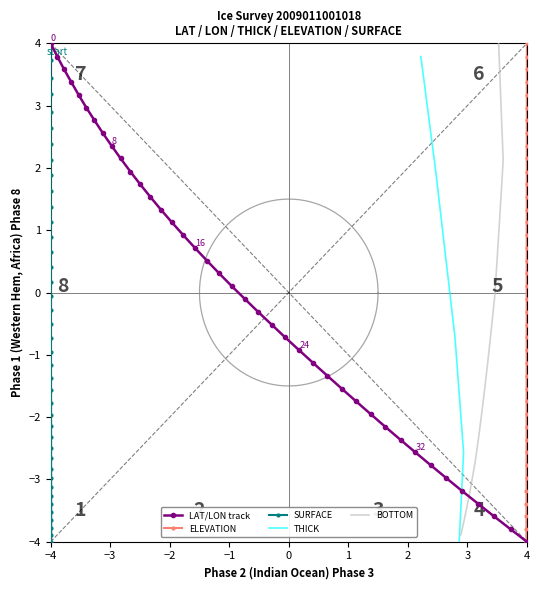

What is the minimum value for ELEVATION?

-4.0